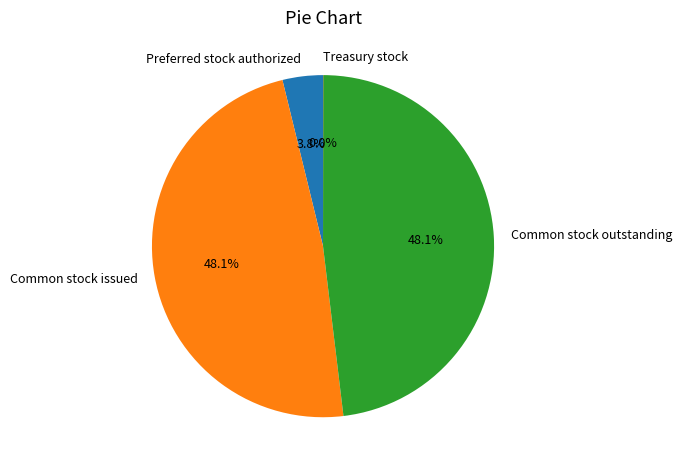

Between Common stock issued and Preferred stock authorized, which is larger?

Common stock issued